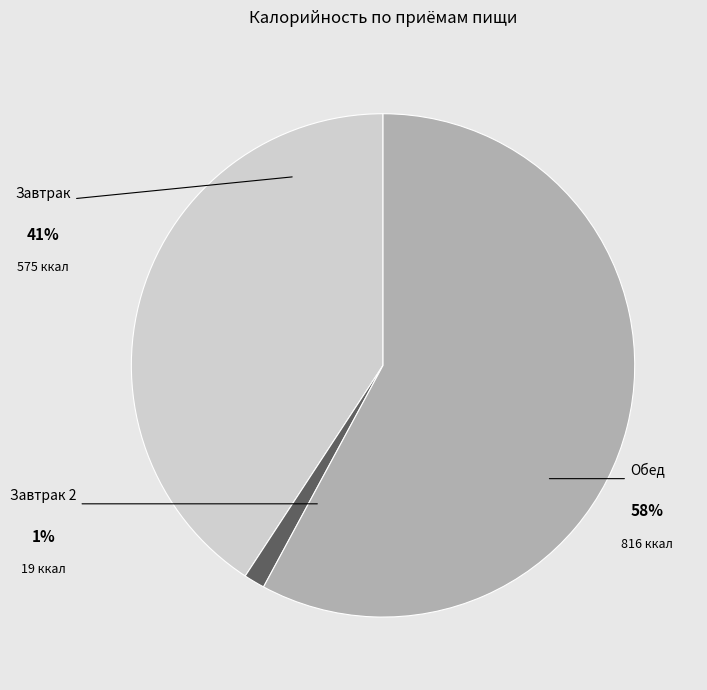

True or false: Завтрак accounts for 53% of the total.

False